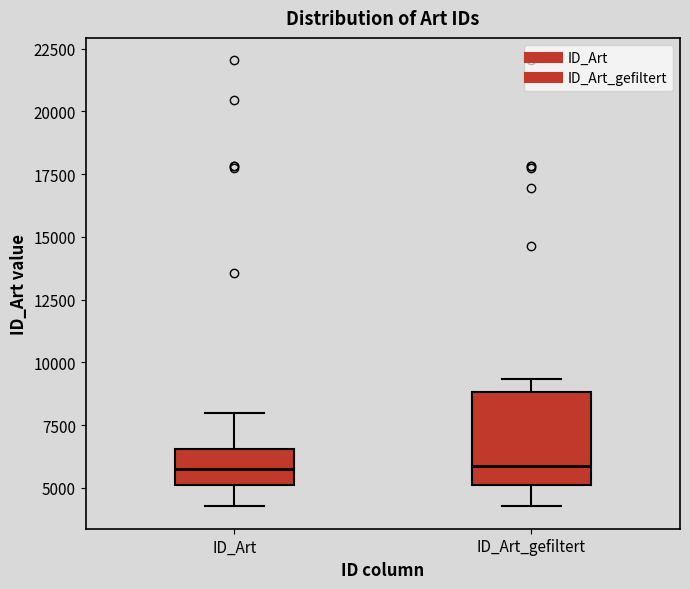

Reading left to right, read every box against the y-axis: the position of its median line, the range the box covers, and the ends of its whiskers. The values are not printed on the chart, so give them approximately, as read against the axis.

ID_Art: median 6000, box 5000 to 6500, whiskers 4500 to 8000
ID_Art_gefiltert: median 6000, box 5000 to 9000, whiskers 4500 to 9500